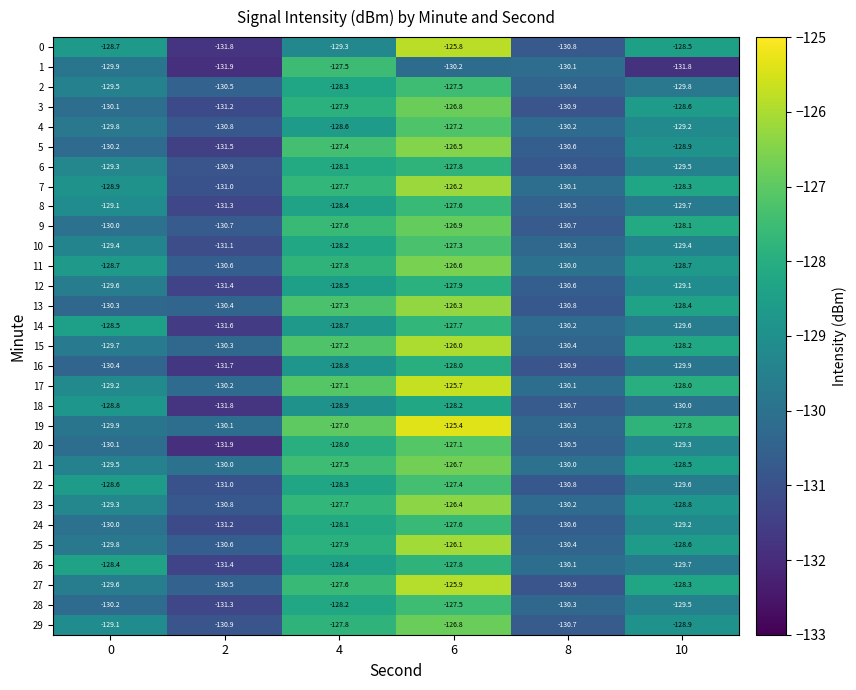

List the labels in order of 15 value, largest first.

6, 4, 10, 0, 2, 8